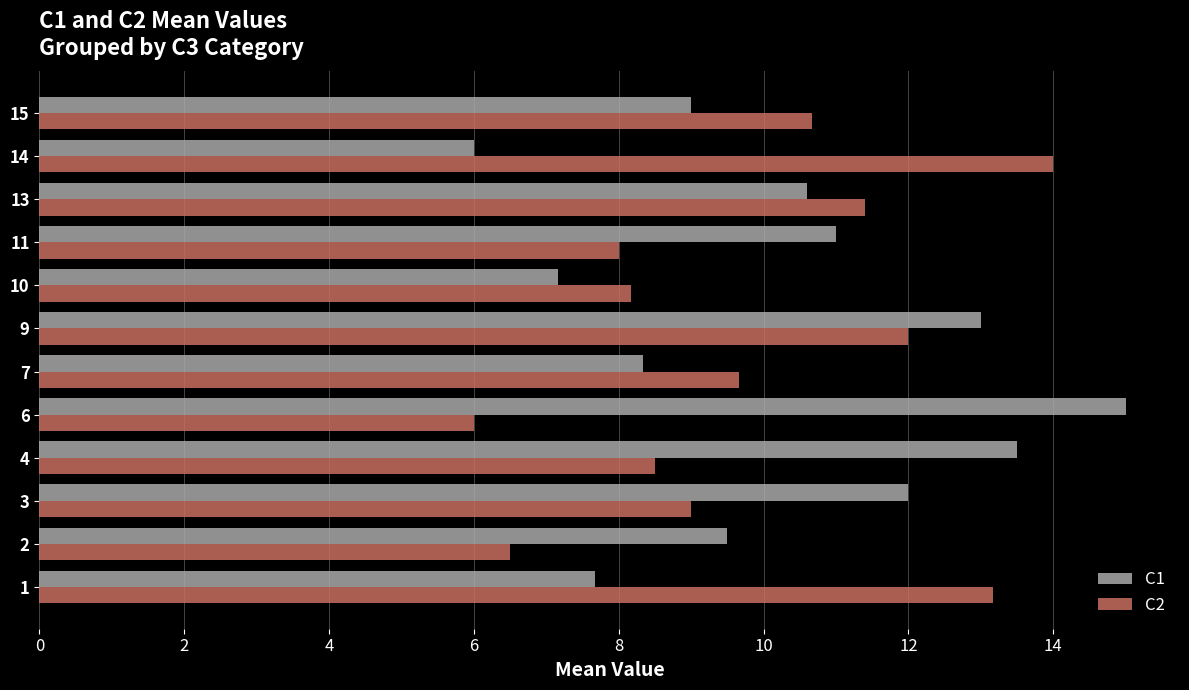

What is the spread (max minus min) of values at 13?

0.8